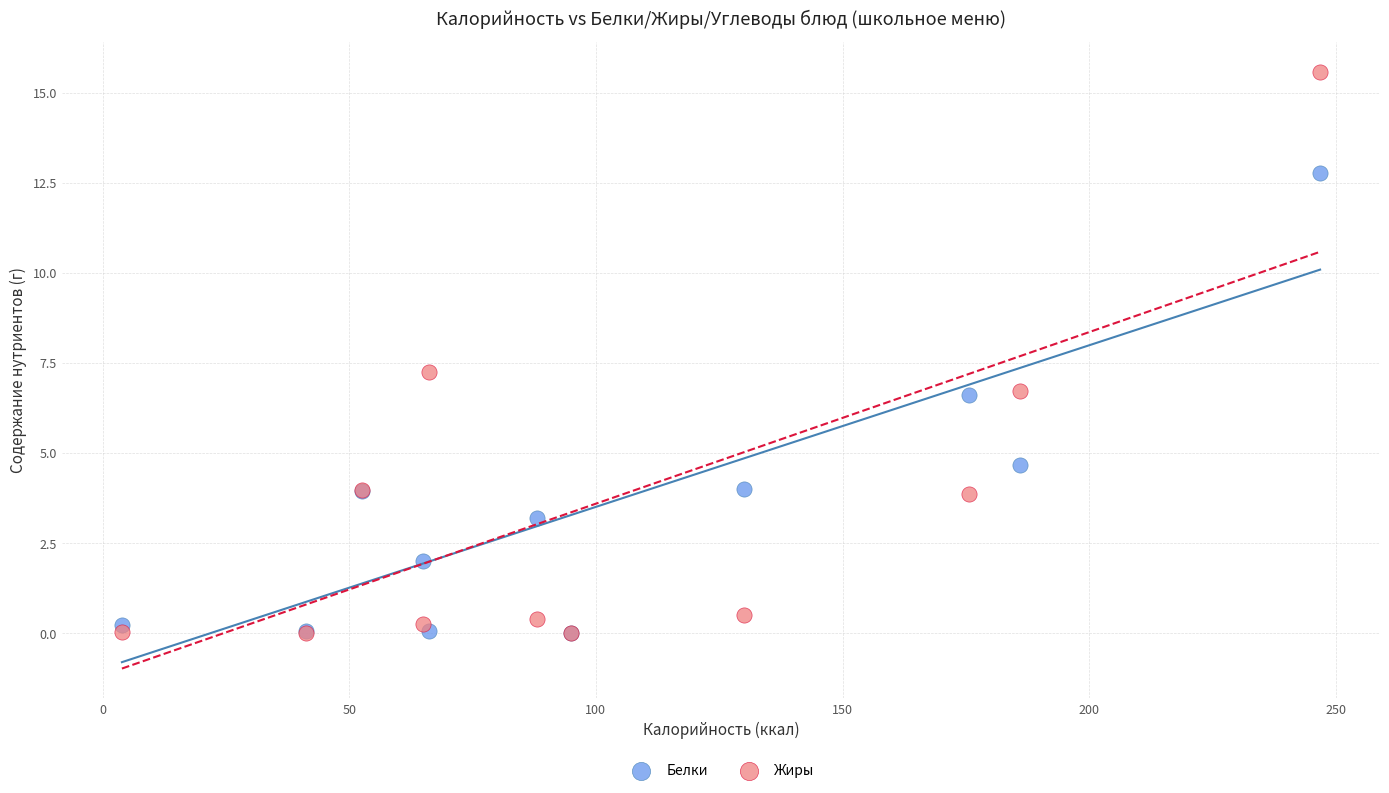

Which series reaches the maximum Y coordinate?

Жиры